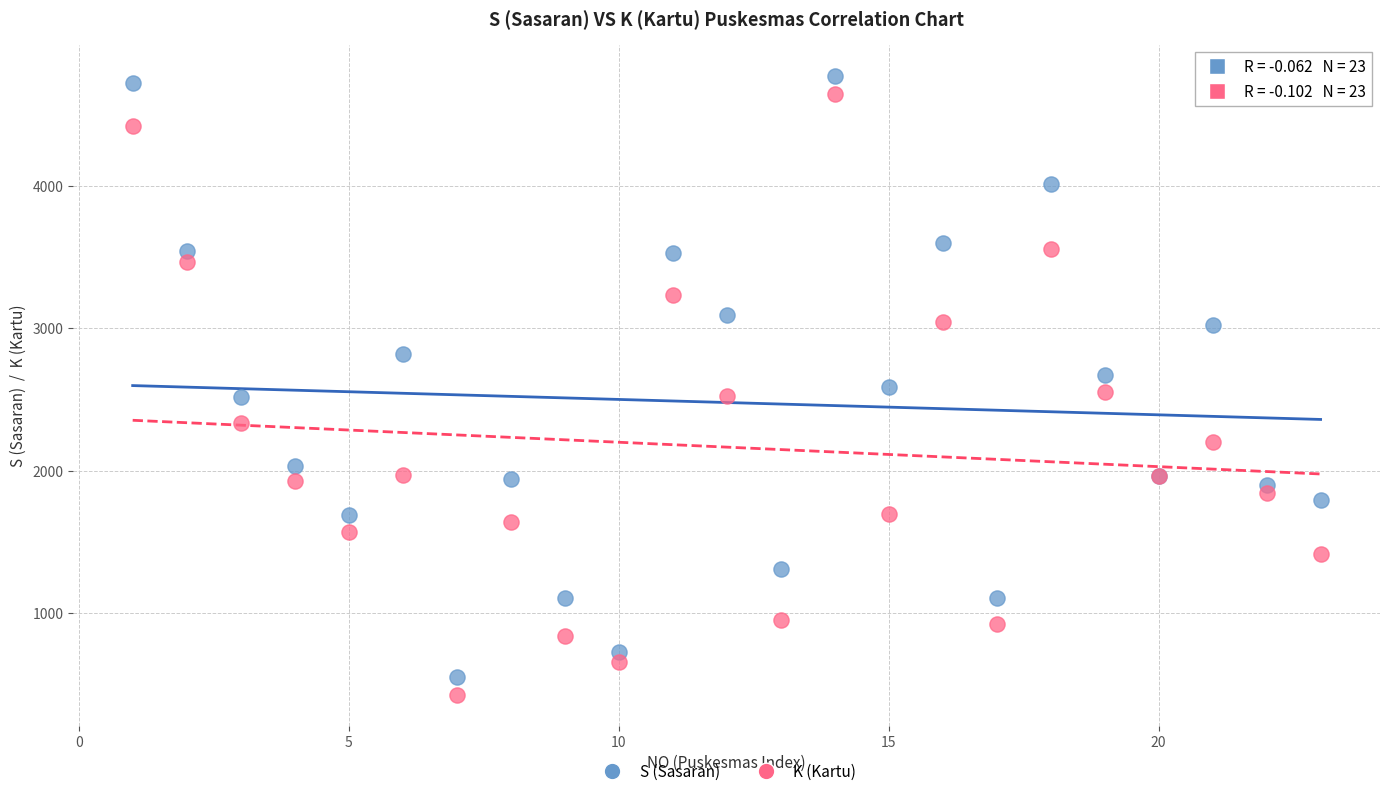

What is the X range (max minus min) for the scatter plot?

22